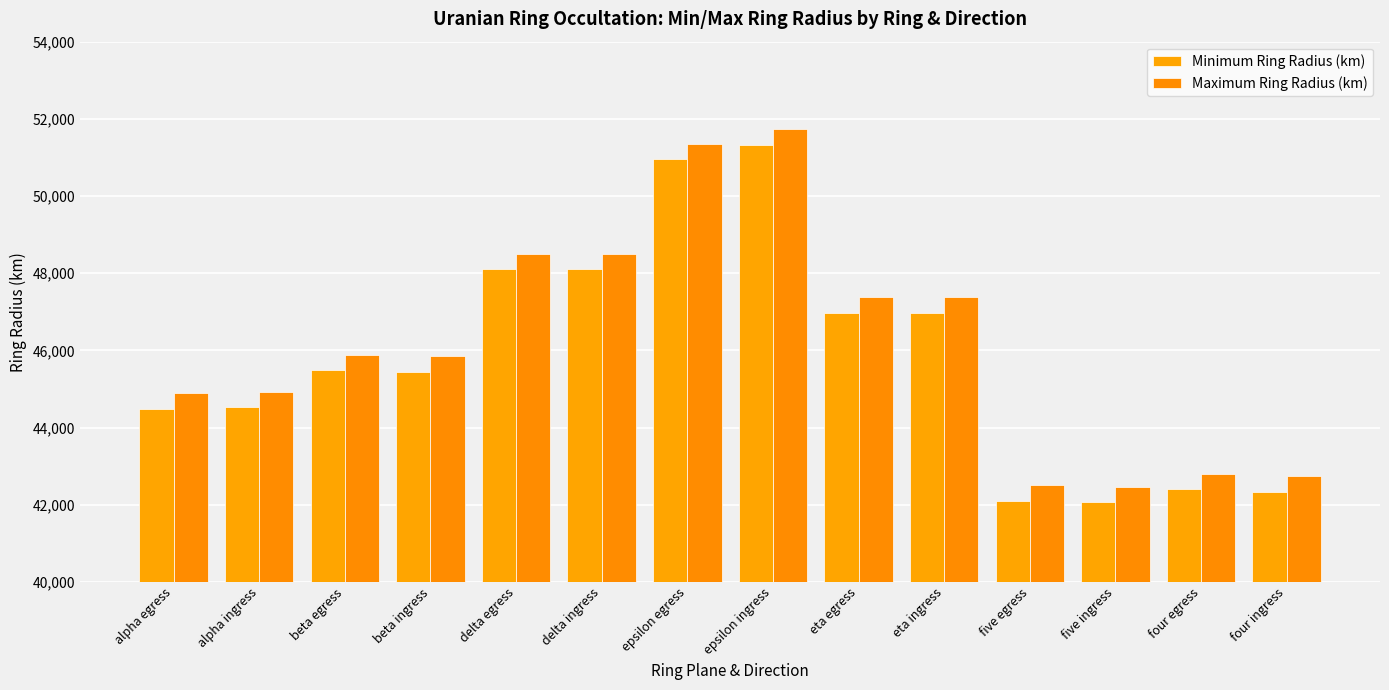

What is the difference between the Maximum Ring Radius (km) values at five egress and epsilon ingress?

9223